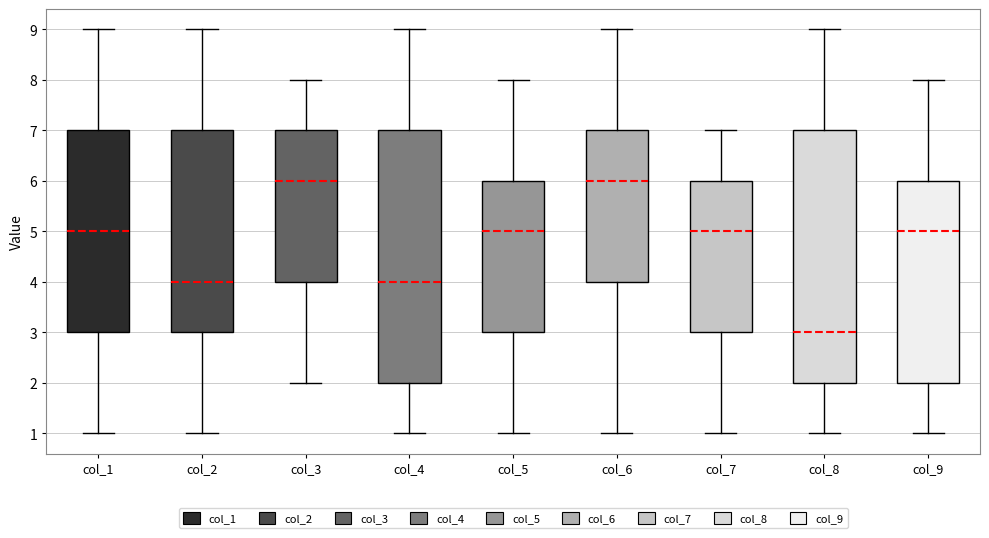

Where does the median line of the box for col_8 sit on the y-axis? The values are not printed on the chart, so give them approximately, as read against the axis.

3